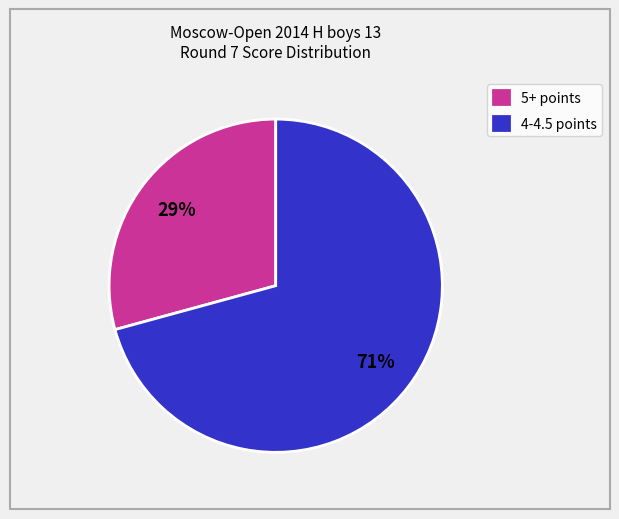

Which has a higher value, 5+ points or 4-4.5 points?

4-4.5 points